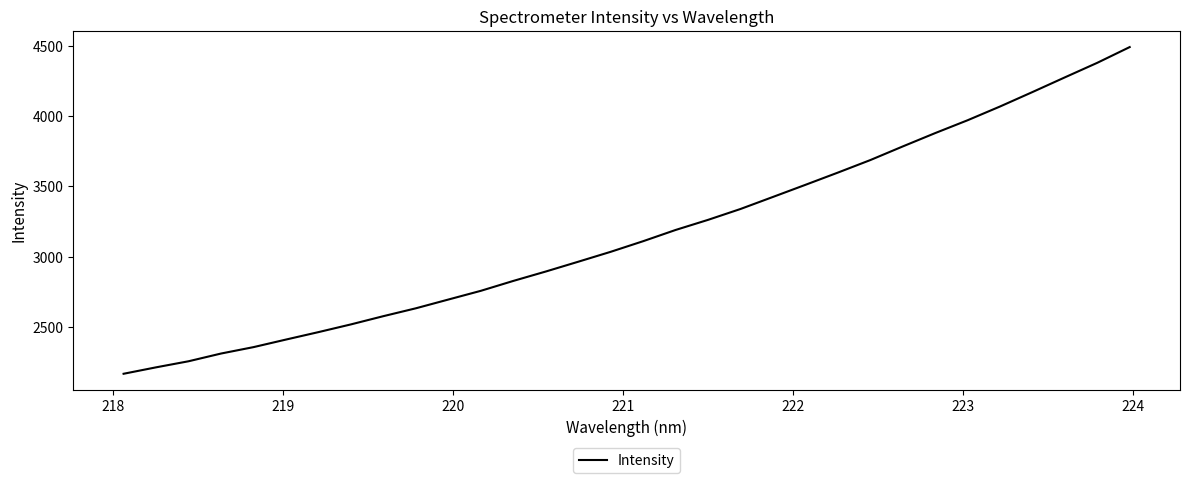

What is the difference between the maximum and minimum values?

2324.5